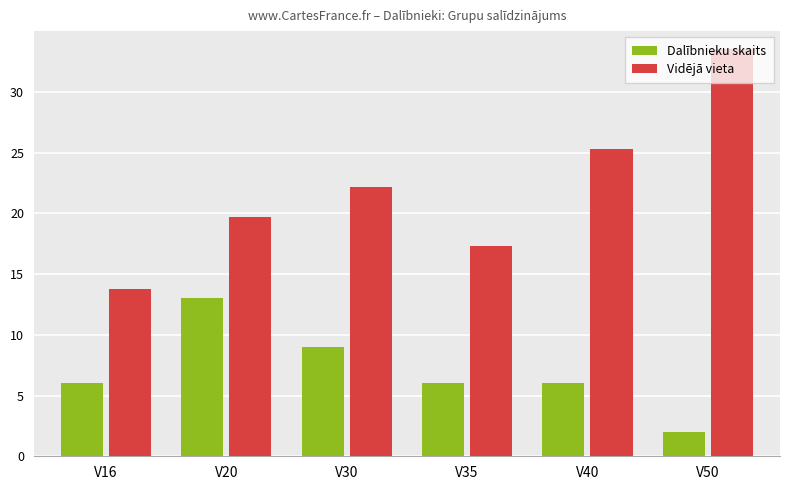

List the labels in order of Vidējā vieta value, largest first.

V50, V40, V30, V20, V35, V16